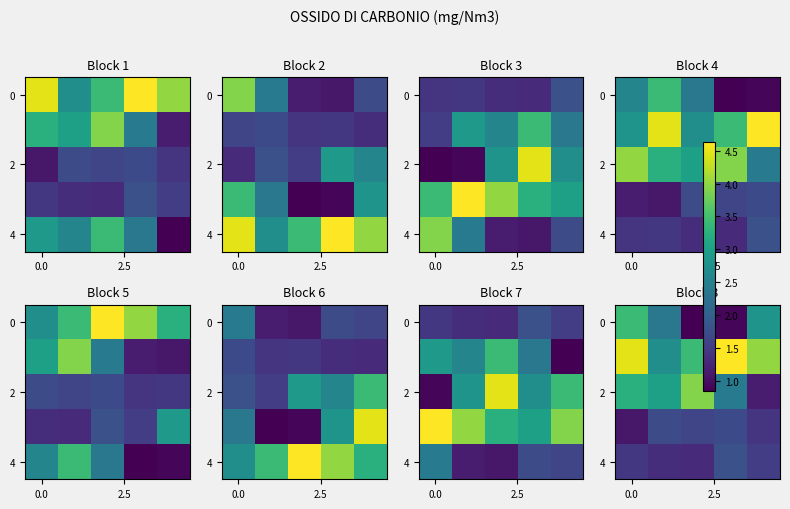

How many series are shown in this chart?

5